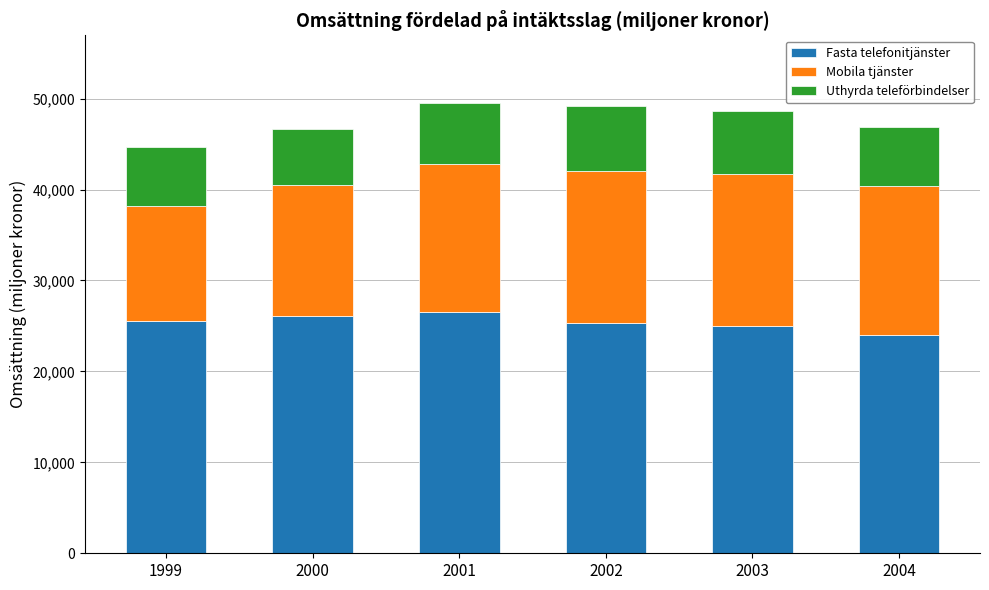

Are the bars grouped side by side (vs. stacked)?

No